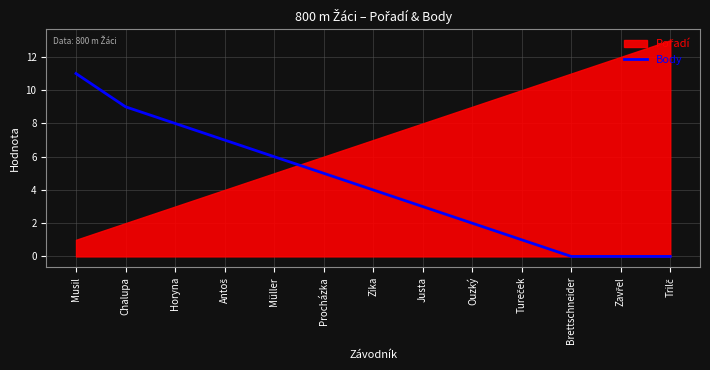

The Body series shows 1 at Justa. True or false?

False